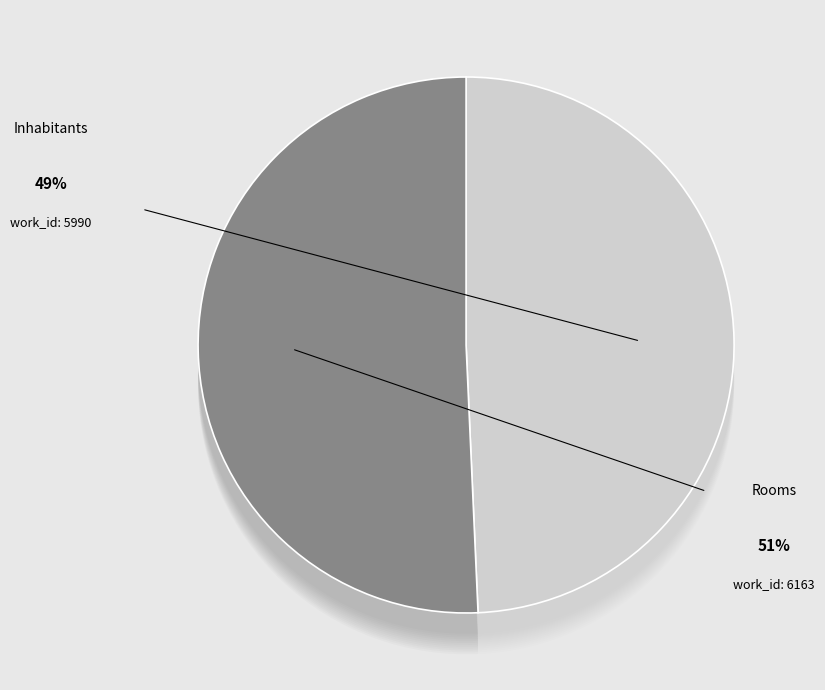

To the nearest percent, what percentage of the pie is Rooms?

51%